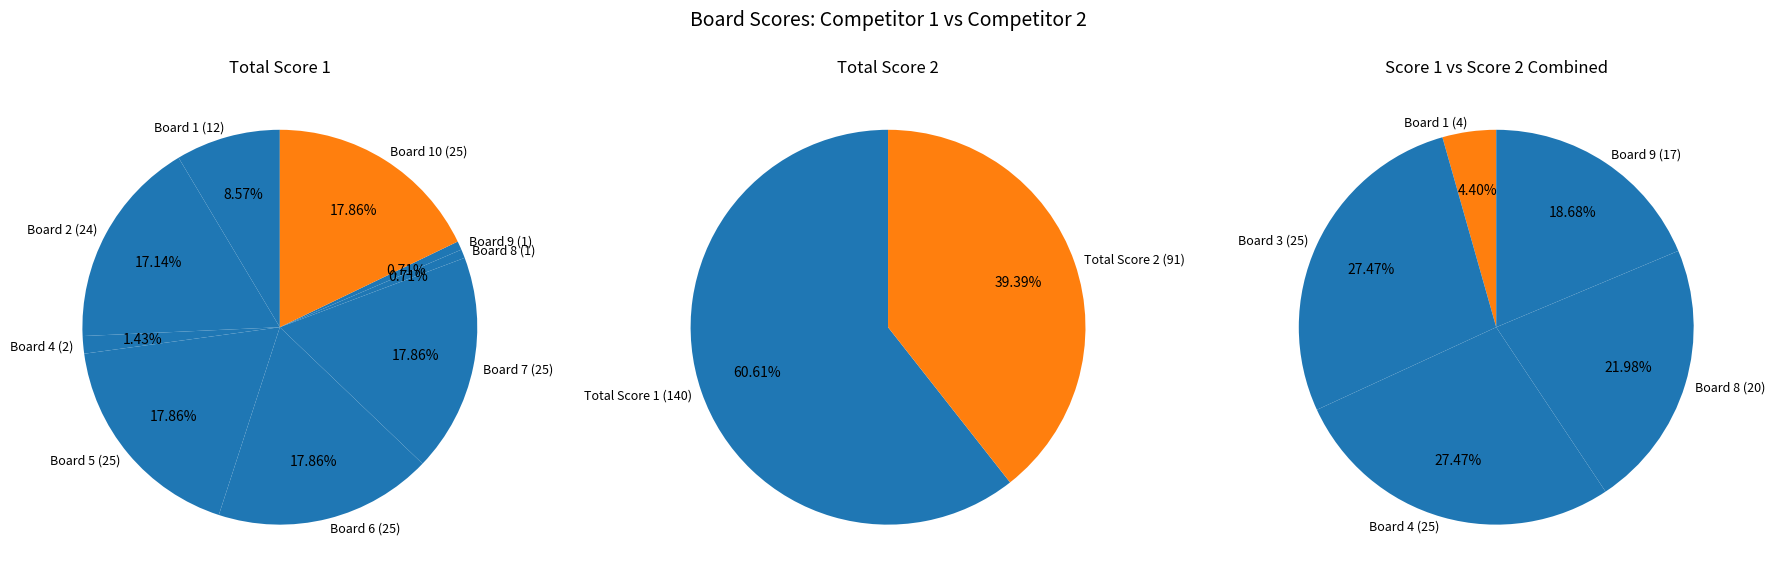

Which category has the biggest portion of the pie?

Board 5